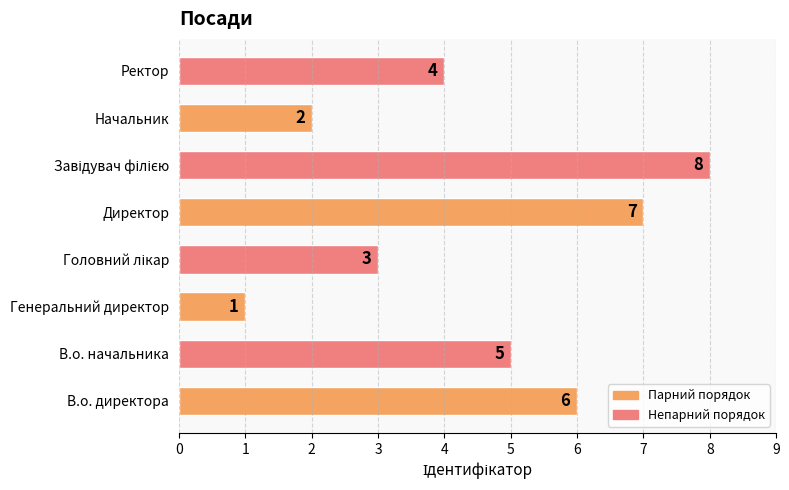

Are the bars horizontal?

Yes